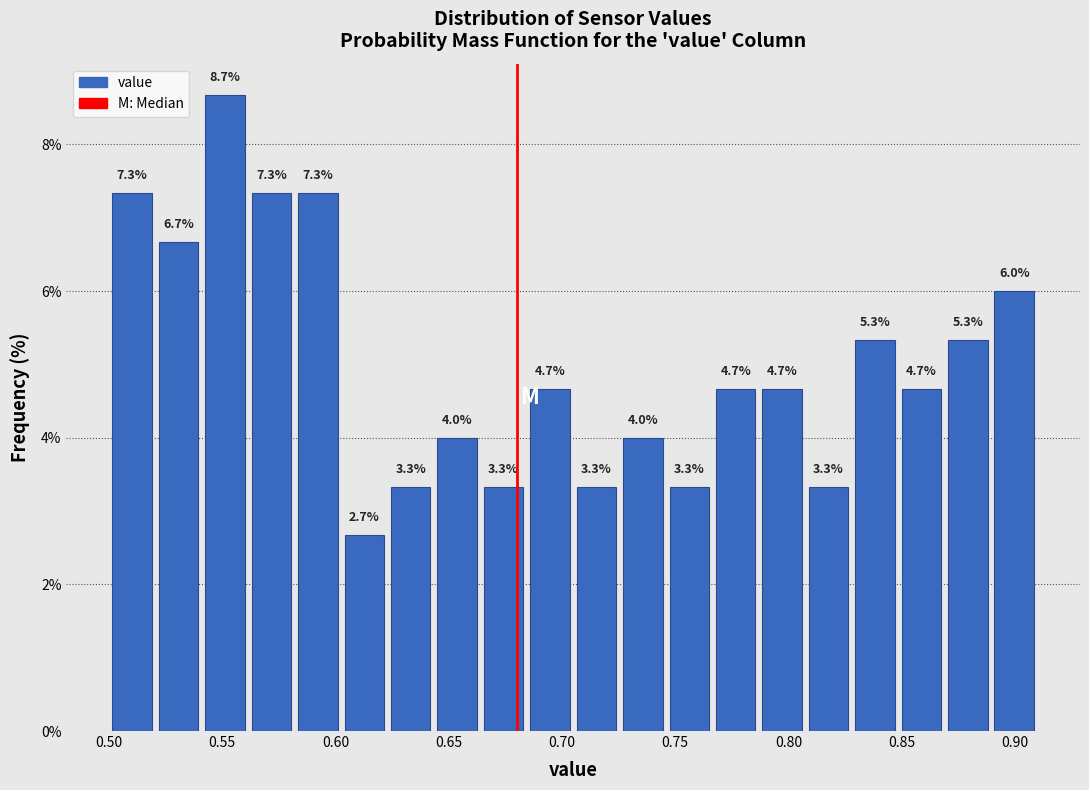

Which range on the x-axis has the tallest bar?

0.540 to 0.560